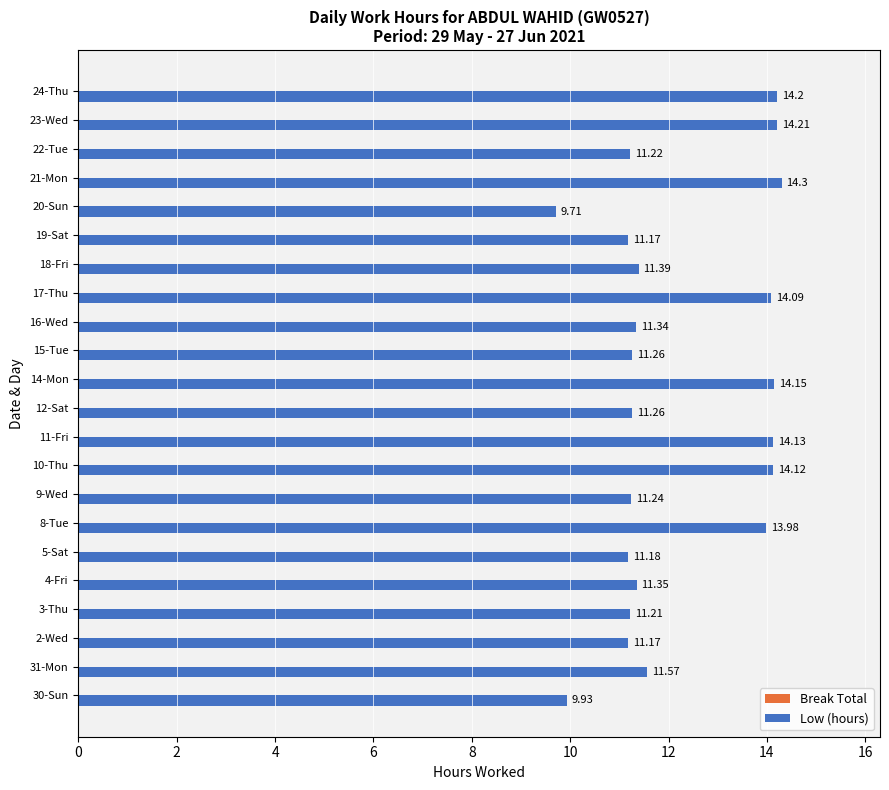

What is the difference between the maximum and second lowest values?

4.4